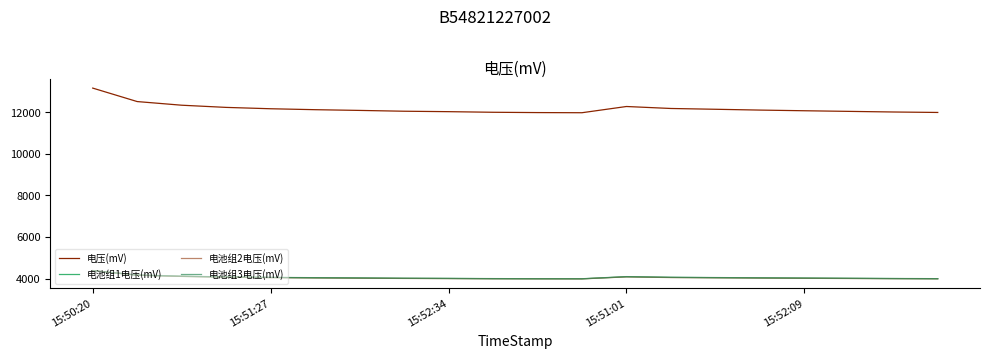

True or false: 电池组2电压(mV) and 电压(mV) cross at least once.

False